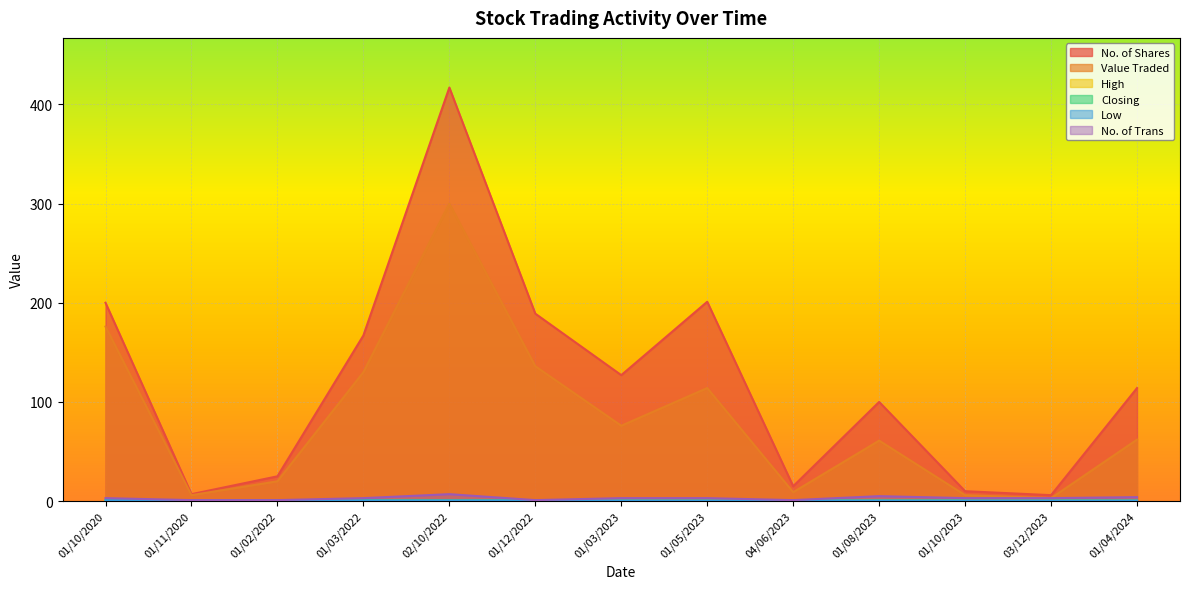

Reading right to left, extract all data points from this chart.

No. of Shares: 114.0	6.0	10.0	100.0	15.0	201.0	127.0	189.0	417.0	167.0	25.0	7.0	200.0
Value Traded: 62.0	3.0	6.0	61.0	9.0	114.0	76.0	136.0	300.0	130.0	20.0	6.0	176.0
High: 0.5	0.6	0.6	0.7	0.6	0.6	0.7	0.7	0.7	0.8	0.8	0.8	0.9
Closing: 0.5	0.6	0.6	0.7	0.6	0.5	0.6	0.7	0.7	0.8	0.8	0.8	0.9
Low: 0.5	0.5	0.5	0.6	0.6	0.5	0.6	0.7	0.7	0.7	0.8	0.8	0.9
No. of Trans: 4.0	3.0	3.0	5.0	1.0	3.0	3.0	1.0	7.0	3.0	1.0	1.0	3.0